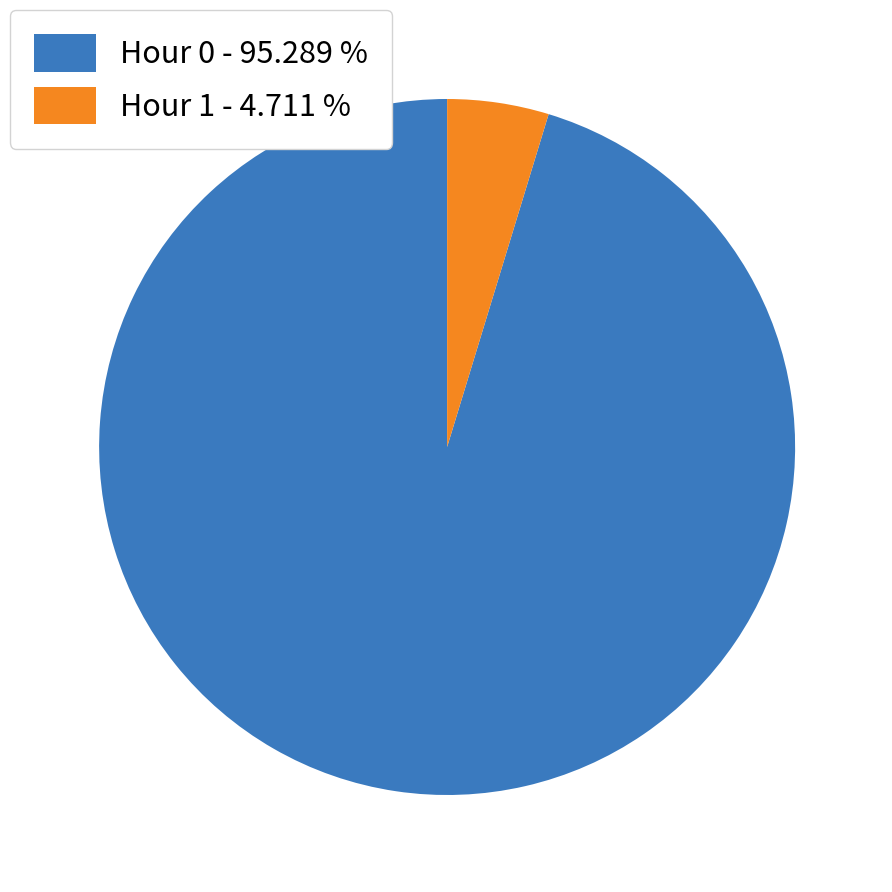

Is there a majority slice in this chart?

Yes